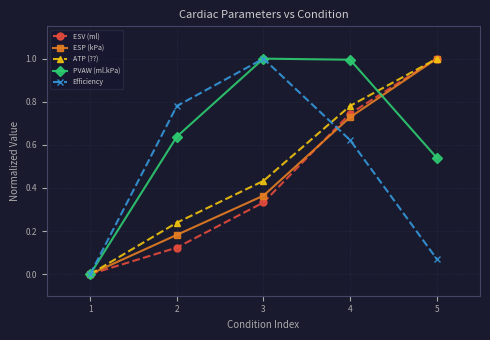

Rank the categories by ATP (??) value from lowest to highest.

1, 2, 3, 4, 5